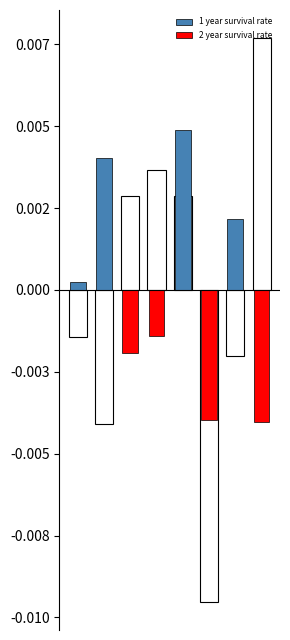

At which category is the sum across all series the highest?

4